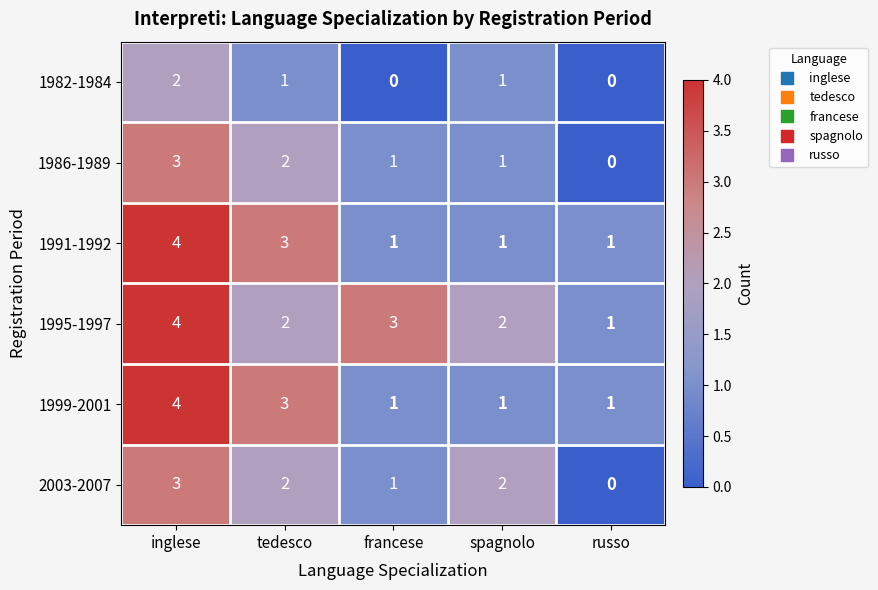

Which category has the highest value in the 1995-1997 series?

inglese